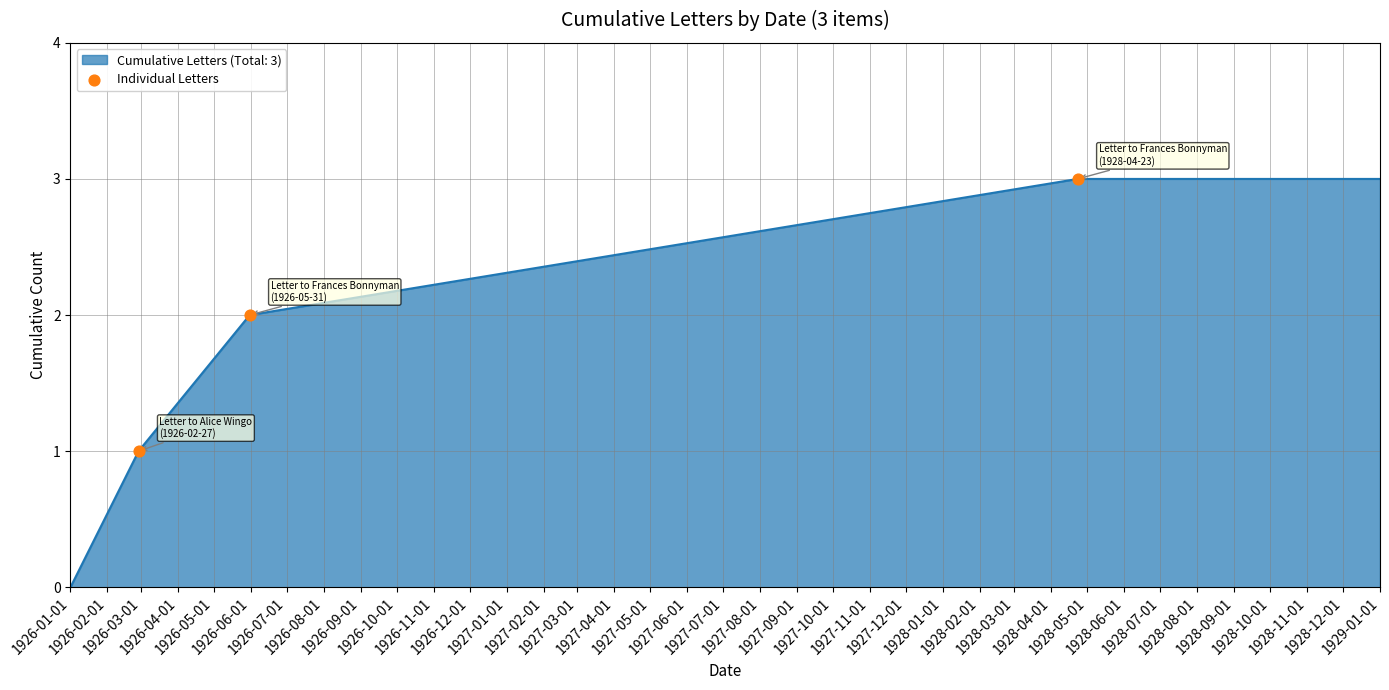

True or false: there are more than 1 points higher than both neighbors.

False